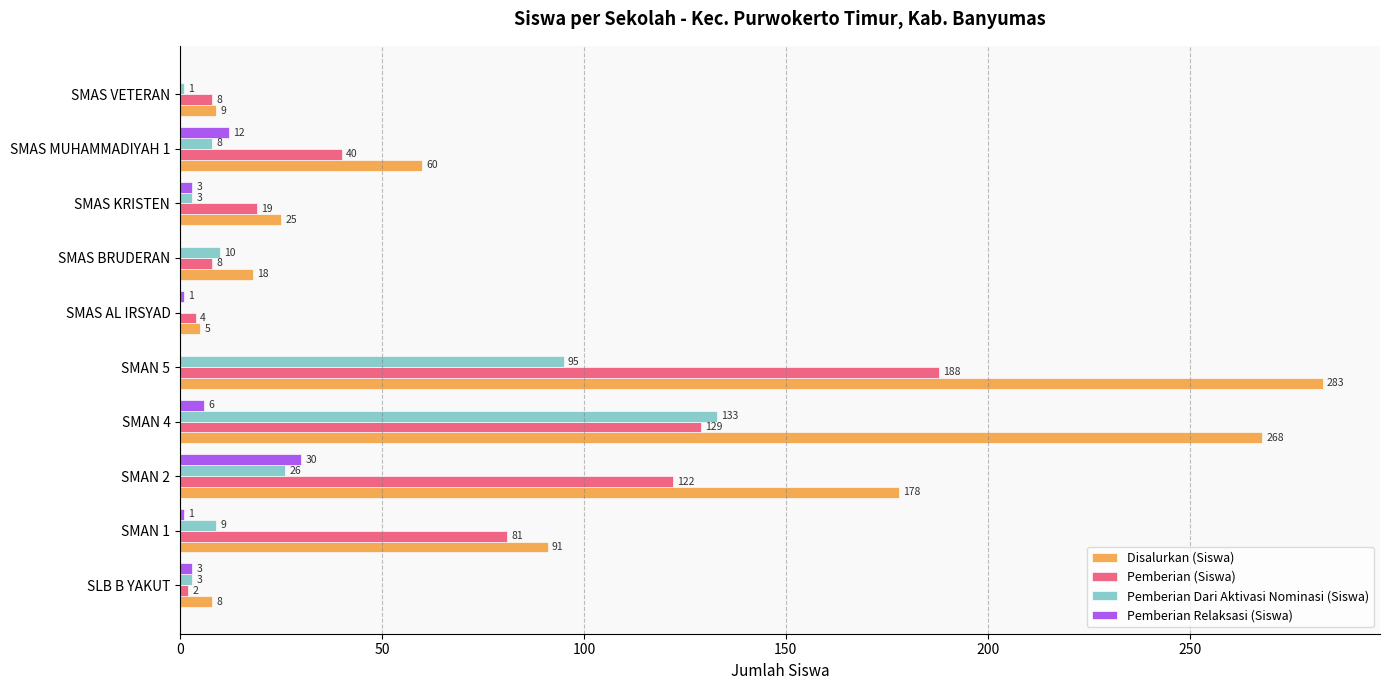

Is the value of Pemberian Relaksasi (Siswa) at SMAS KRISTEN greater than the value of Disalurkan (Siswa) at SLB B YAKUT?

No